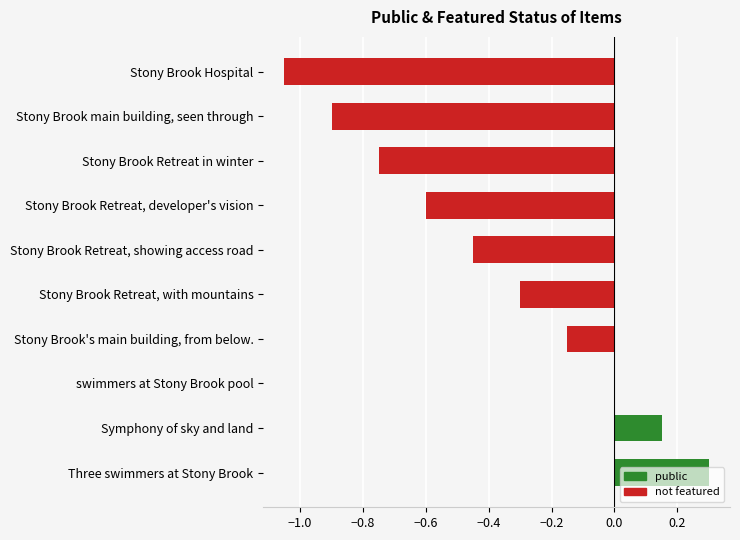

What value does the data have at Three swimmers at Stony Brook?

0.3